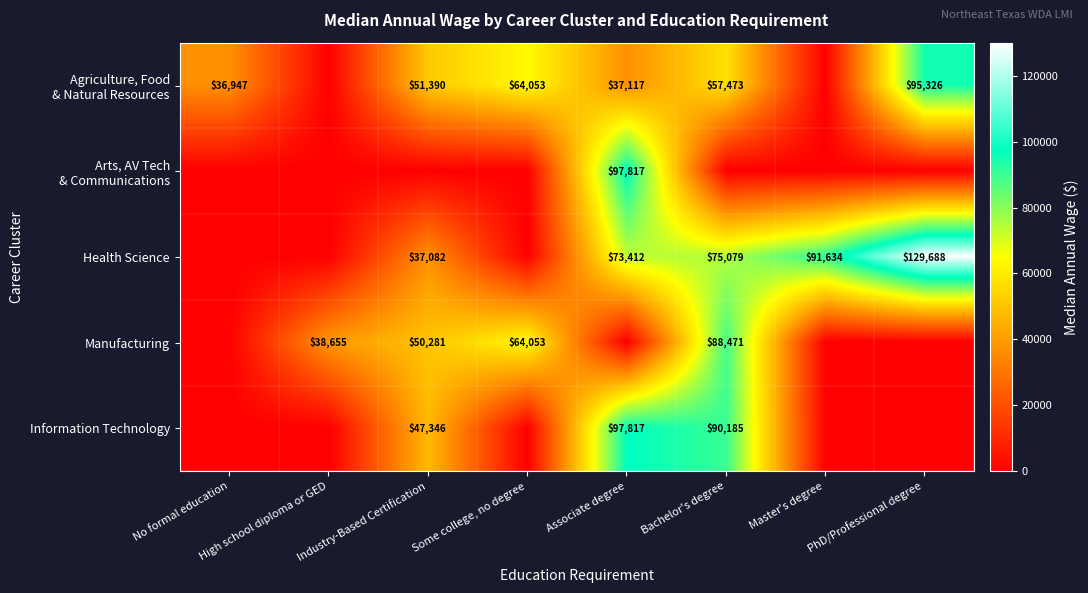

Is the value of Manufacturing at High school diploma or GED greater than the value of Health Science at Industry-Based Certification?

Yes